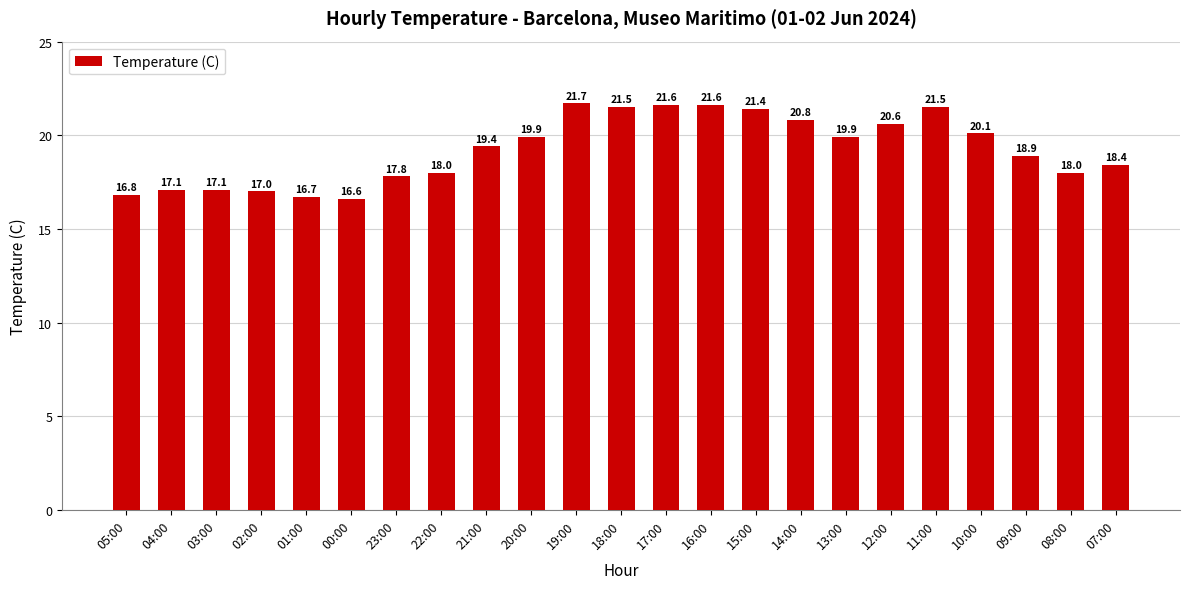

How many data points are less than 19?

11